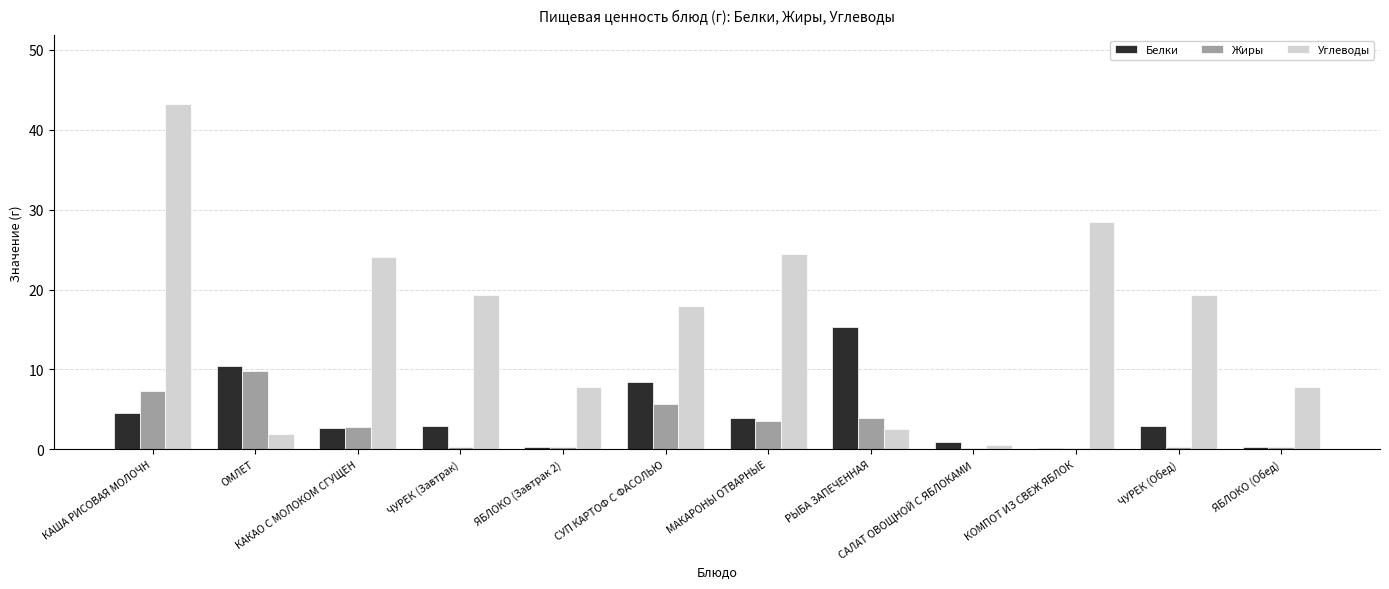

What is the label of the 4th bar from the left?

ЧУРЕК (Завтрак)